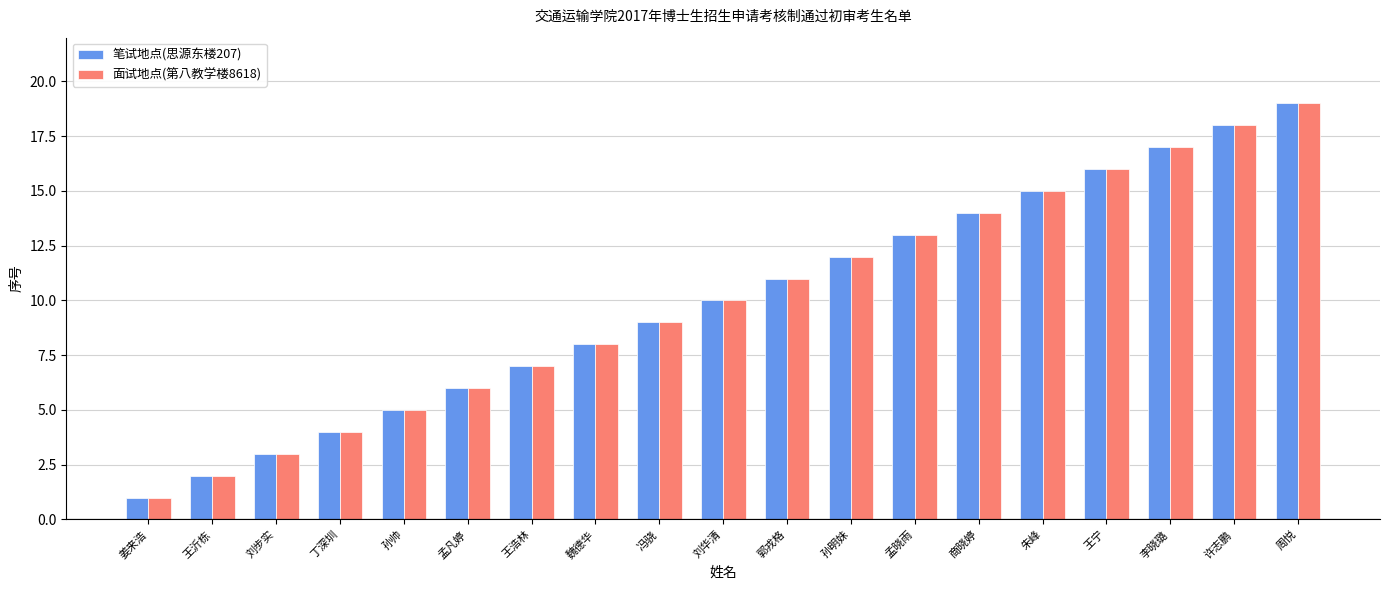

How many bars are there in each group?

2